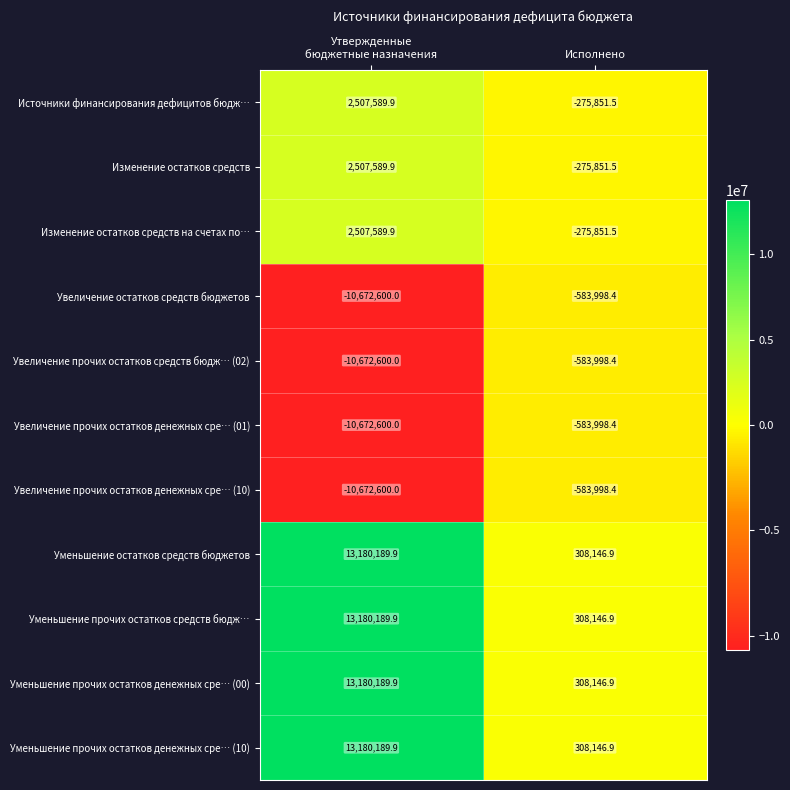

What is the average value of the Увеличение остатков средств бюджетов series?

-5628299.2